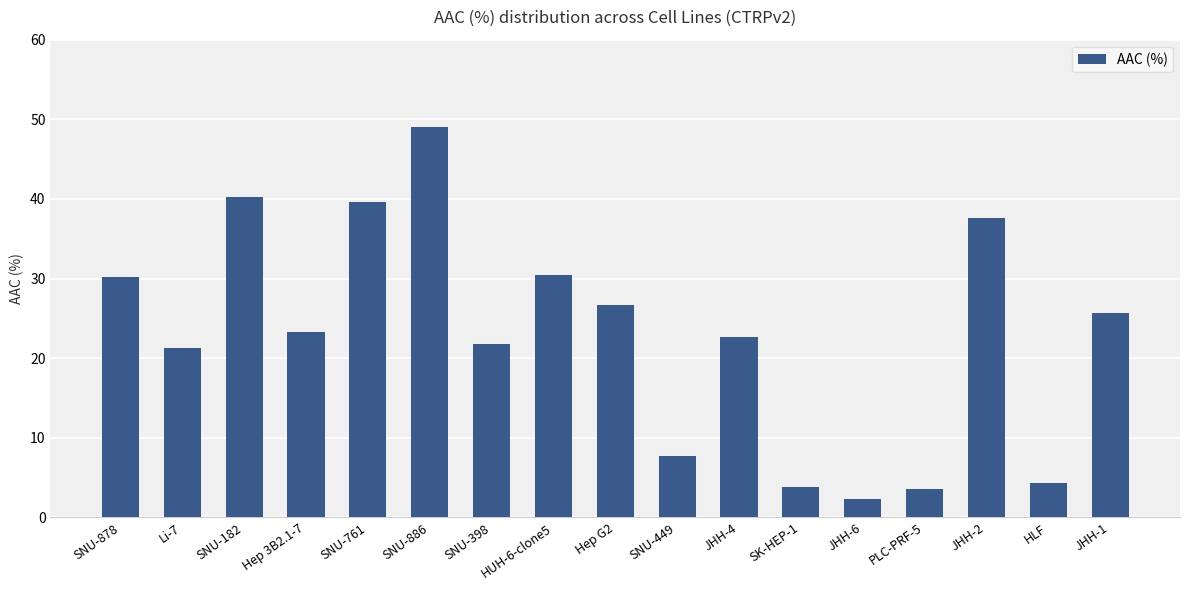

Count the number of data series in this chart.

1